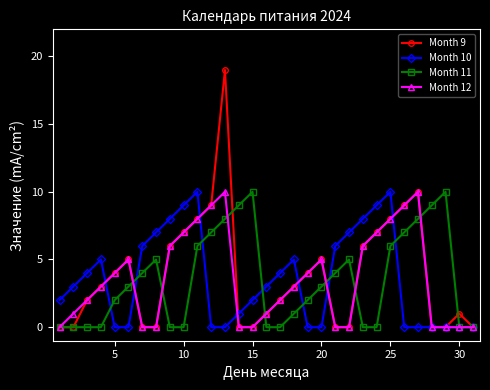

What is the maximum value for Month 9?

19